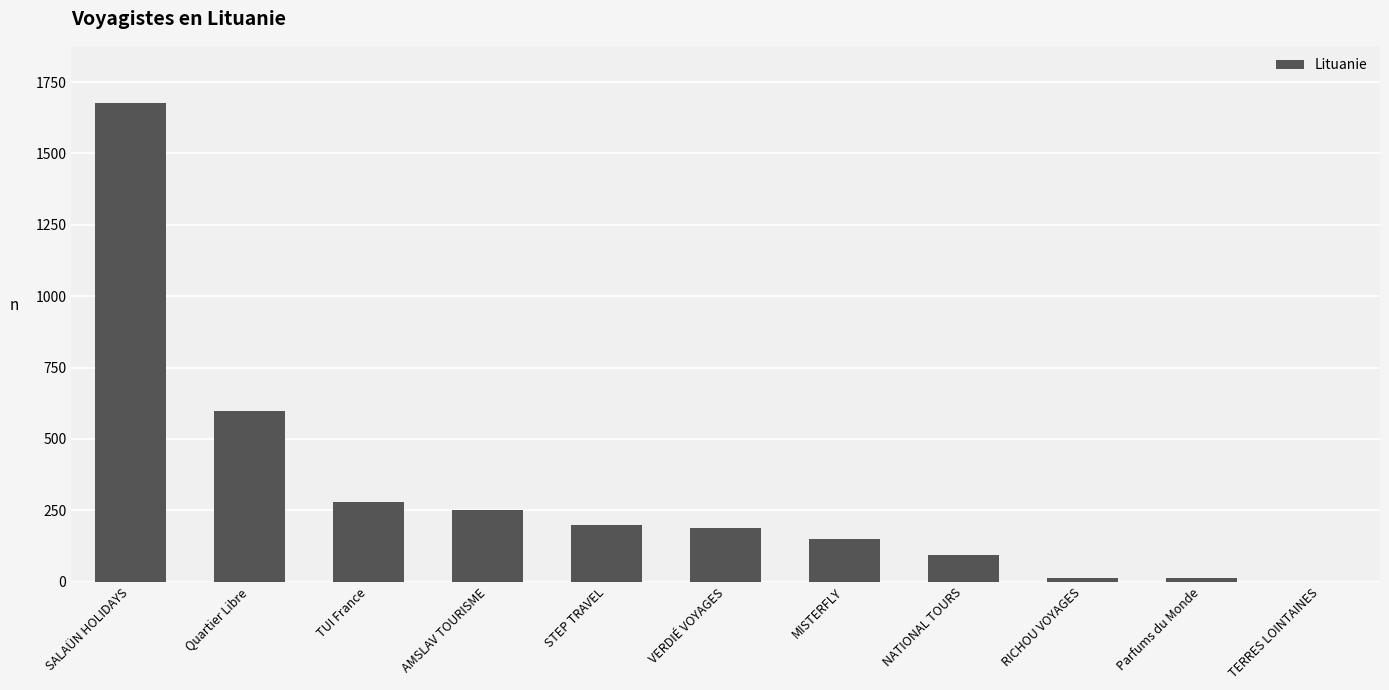

What is the greatest value displayed?

1676